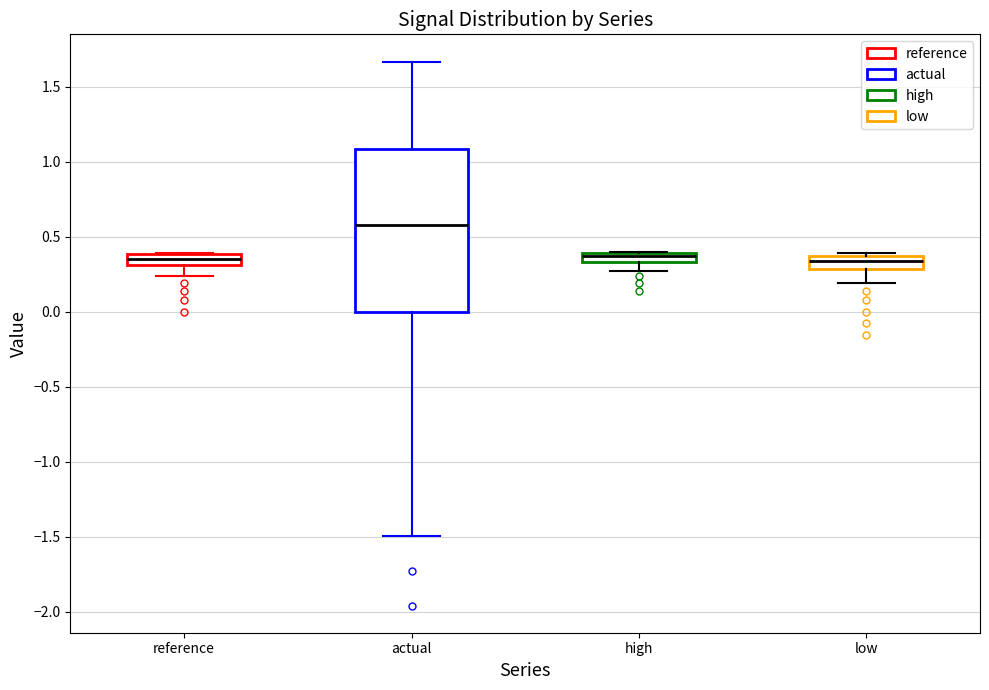

Where is the upper edge of the box for low on the y-axis? The values are not printed on the chart, so give them approximately, as read against the axis.

0.35